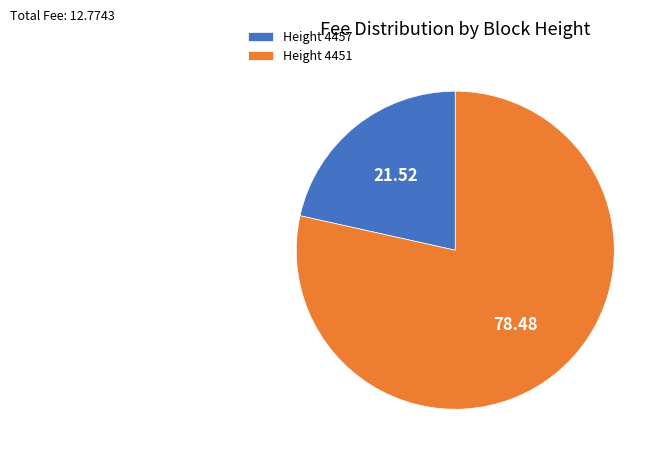

Approximately how many times larger is the value at Height 4451 compared to Height 4457?

3.6